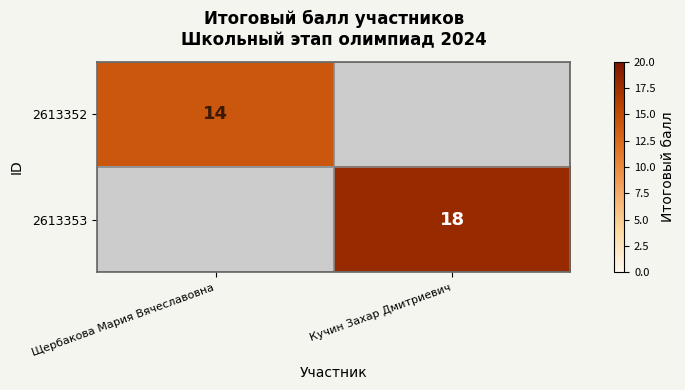

Count the number of data series in this chart.

2